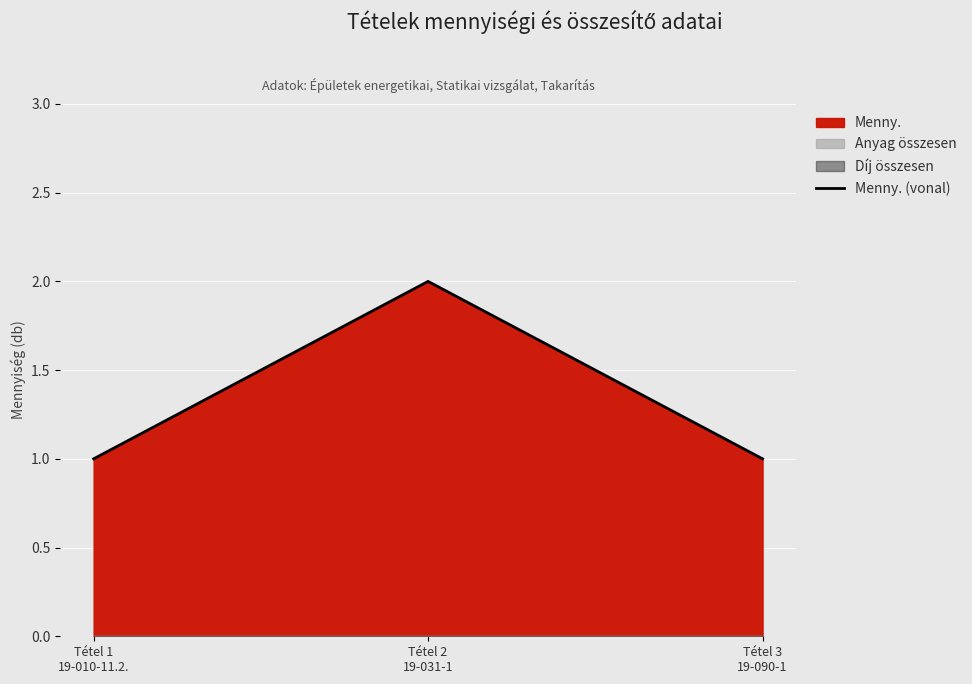

At which category does the chart reach its peak across all series?

Tétel 2
19-031-1